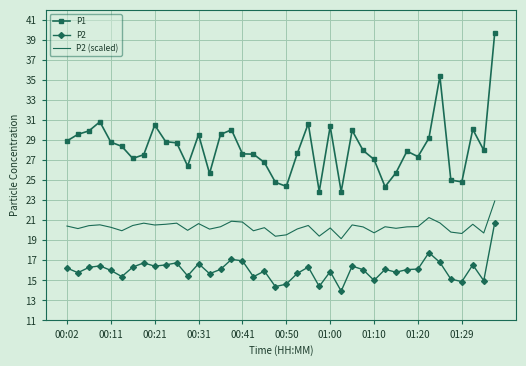

Rank the series by their average value, from highest to lowest.

P1, P2 (scaled), P2